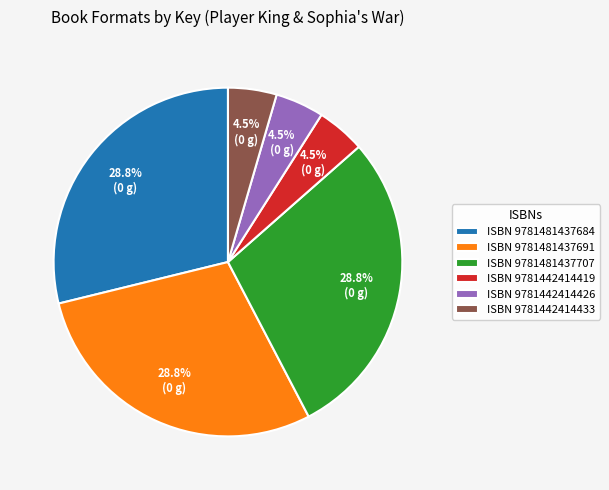

Approximately how many times larger is the value at ISBN 9781481437684 compared to ISBN 9781481437707?

1.0